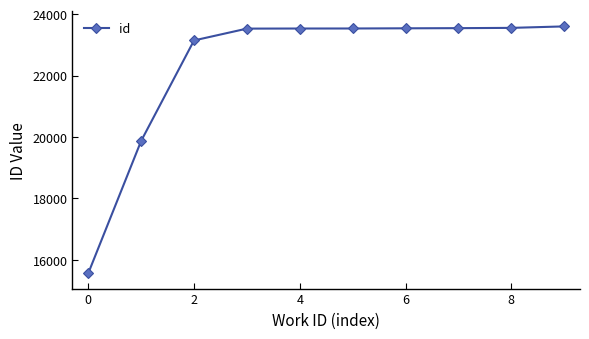

What is the difference between the second highest and second lowest values?

3681